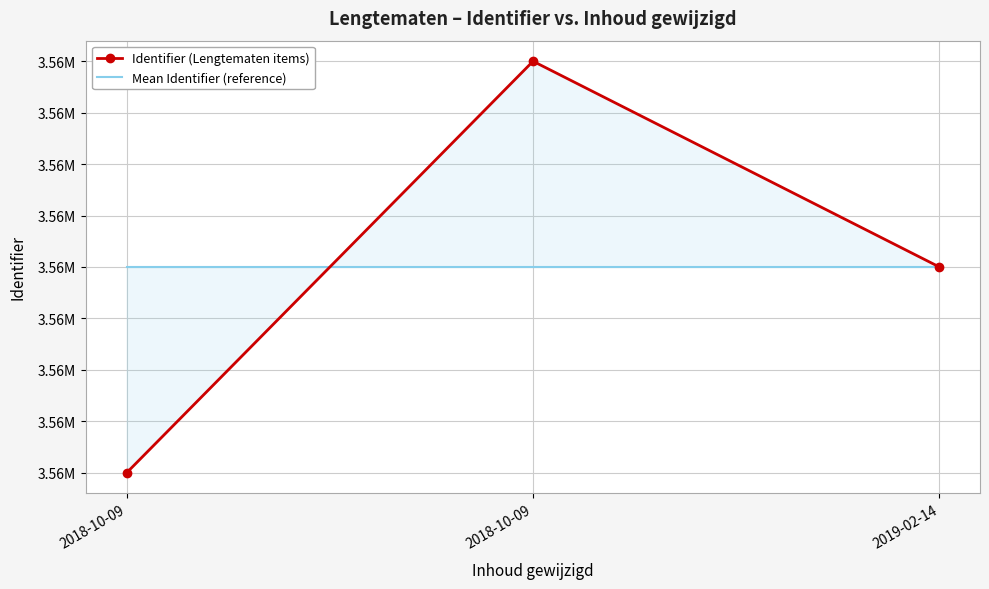

What value does the Identifier (Lengtematen items) series have at 2018-10-09?

3559355